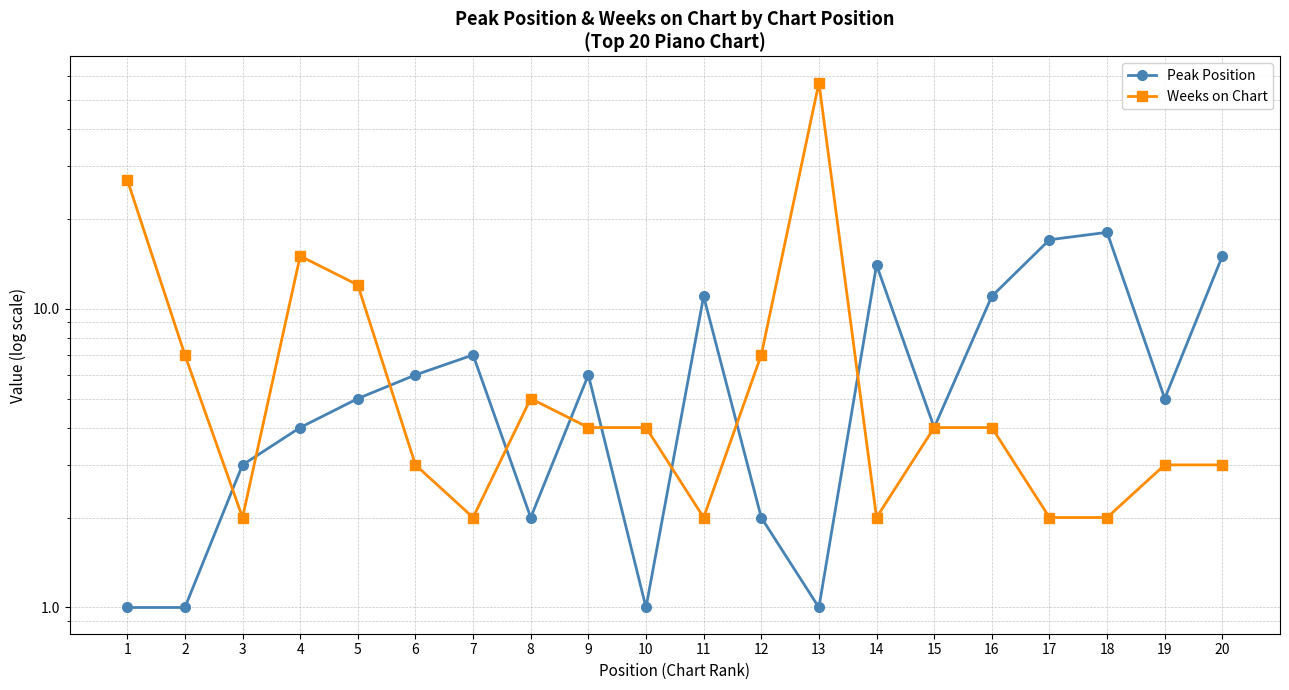

Reading left to right, what are all the values shown in this chart?

Peak Position: 1	1	3	4	5	6	7	2	6	1	11	2	1	14	4	11	17	18	5	15
Weeks on Chart: 27	7	2	15	12	3	2	5	4	4	2	7	57	2	4	4	2	2	3	3